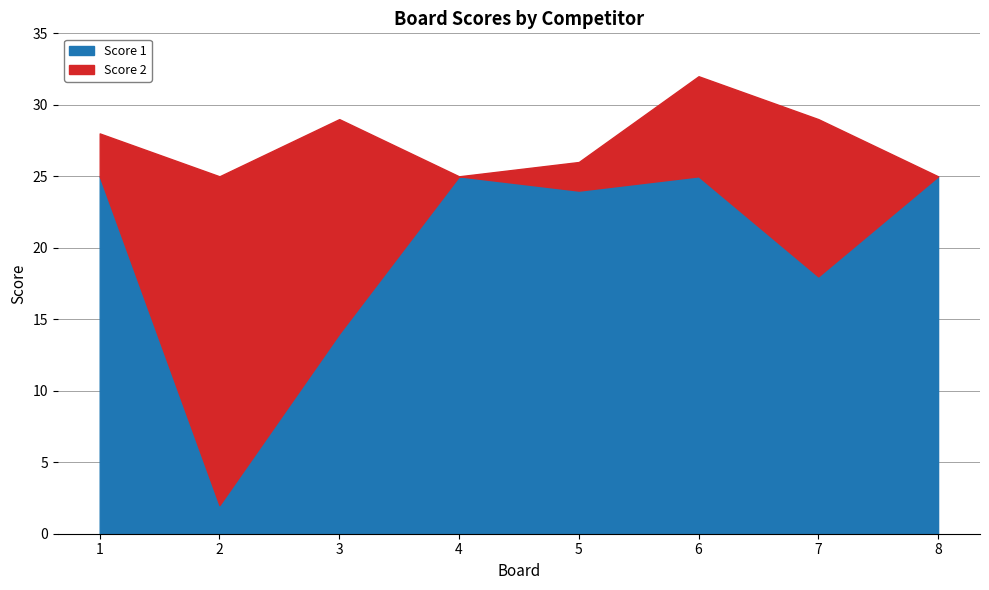

Is the value of Score 1 at 4 greater than the value of Score 2 at 1?

Yes